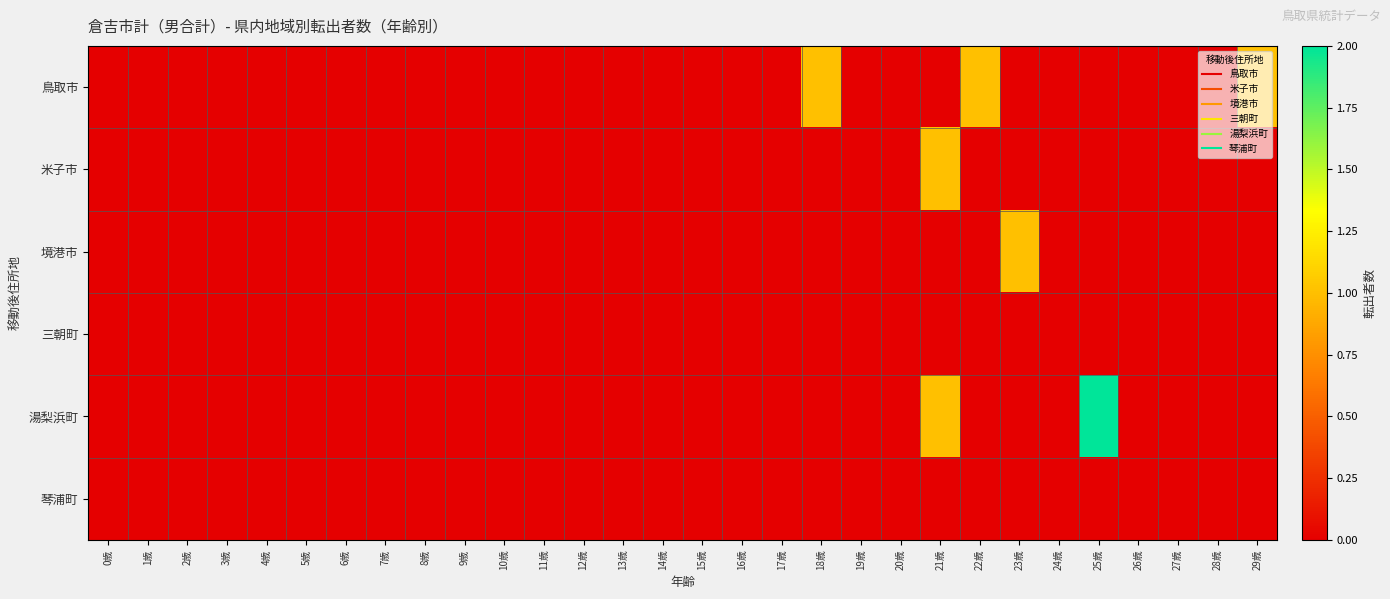

Between 15歳 and 22歳, which is larger?

22歳